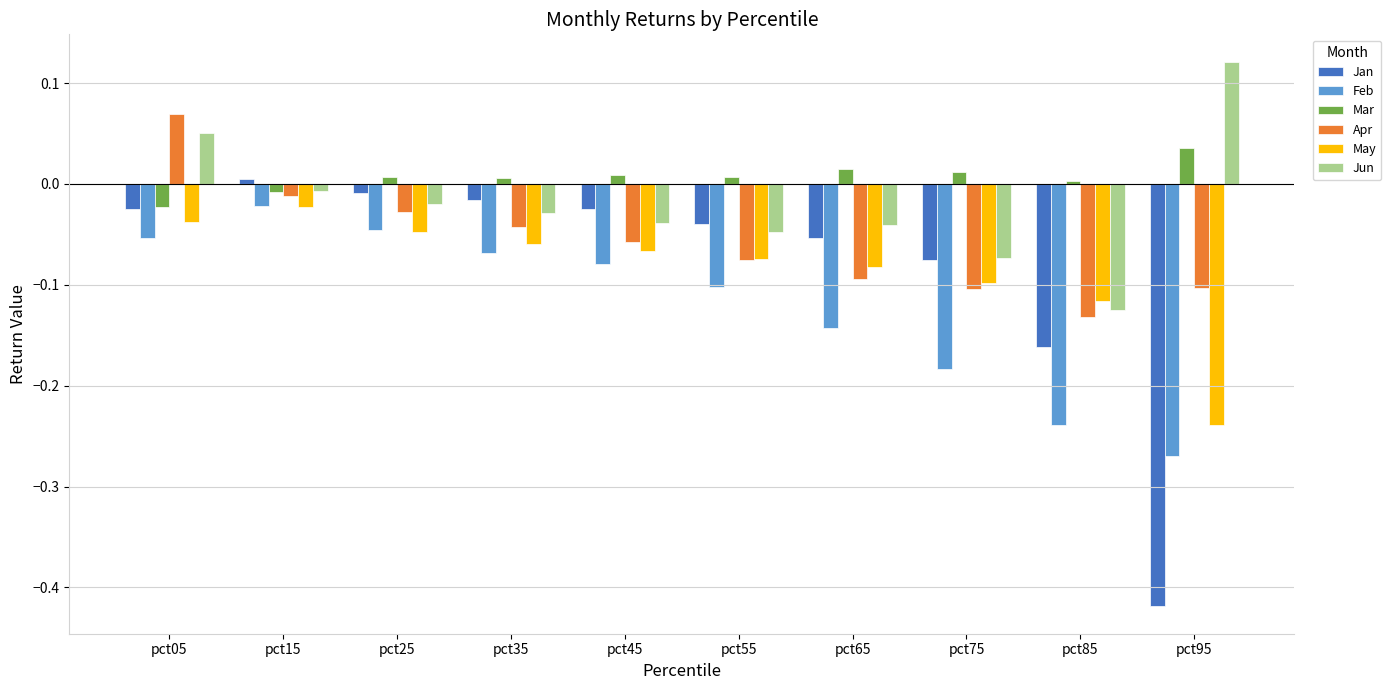

Which series has the largest total across all categories?

Mar